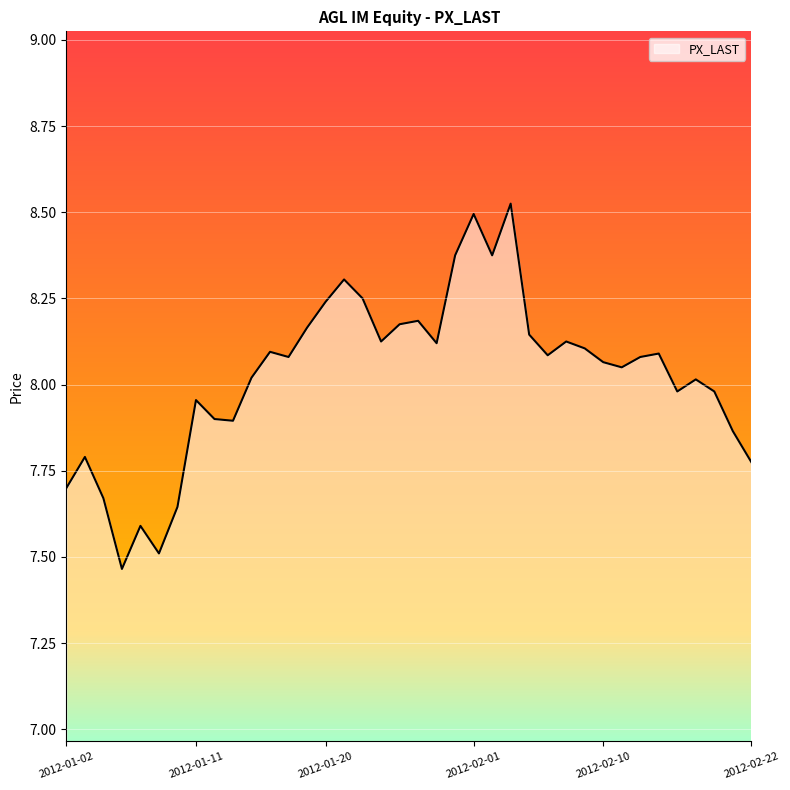

Does the chart have visible grid lines?

Yes